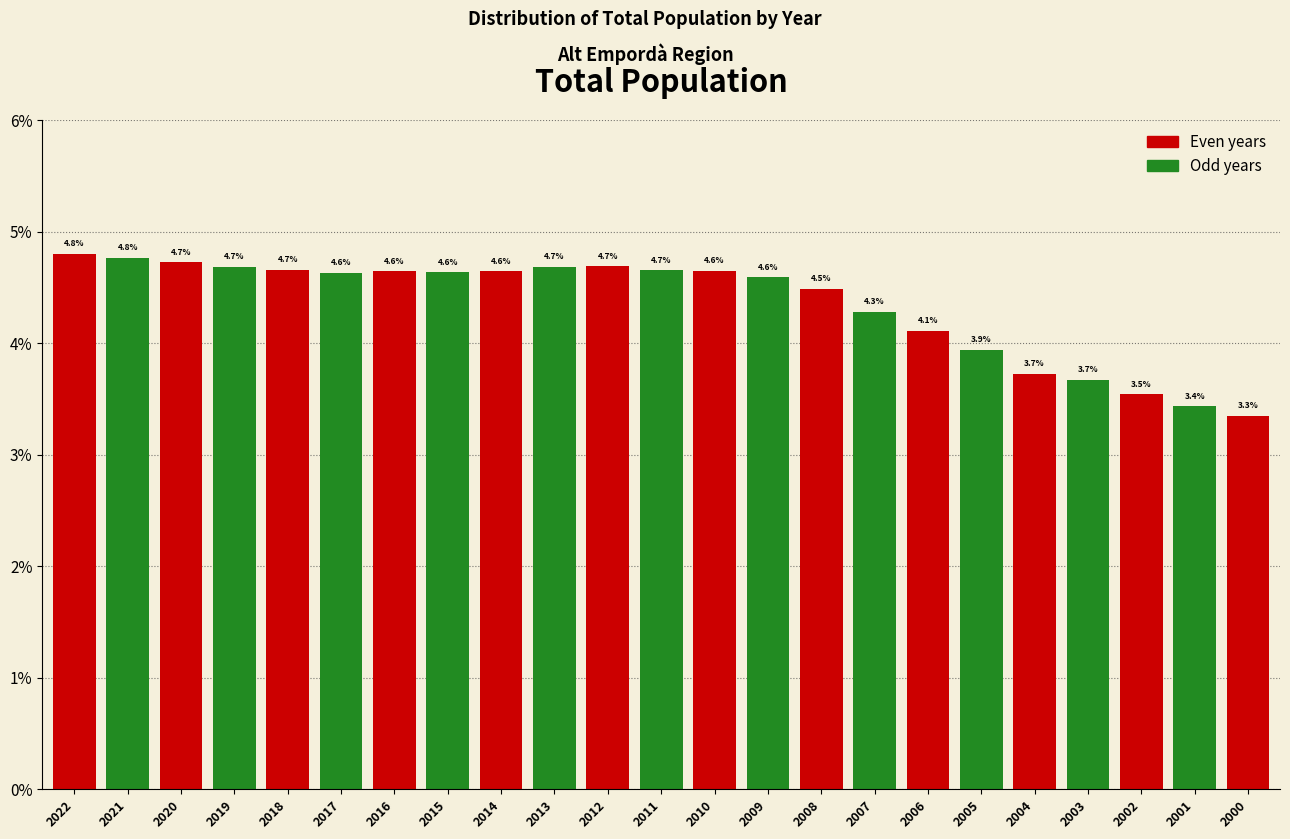

Reading left to right, transcribe all the data shown in this chart.

2022=4.8	2021=4.8	2020=4.7	2019=4.7	2018=4.7	2017=4.6	2016=4.6	2015=4.6	2014=4.6	2013=4.7	2012=4.7	2011=4.7	2010=4.6	2009=4.6	2008=4.5	2007=4.3	2006=4.1	2005=3.9	2004=3.7	2003=3.7	2002=3.5	2001=3.4	2000=3.3